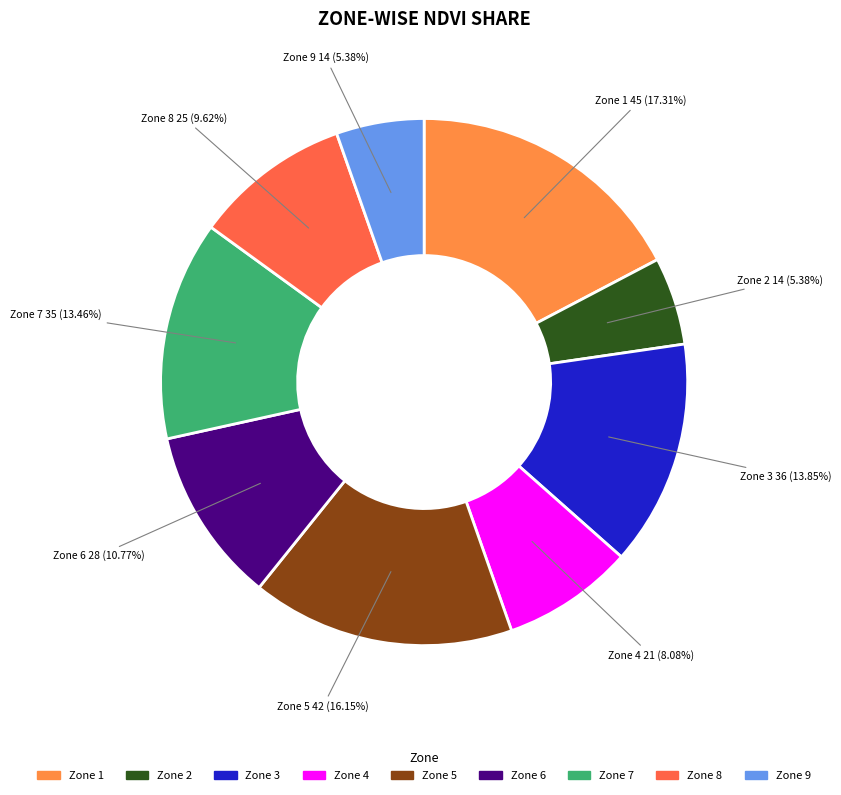

Is there any slice that represents more than half of the pie?

No